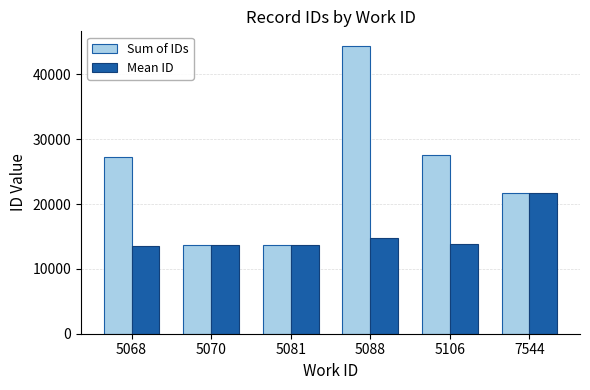

What is the minimum value for Mean ID?

13605